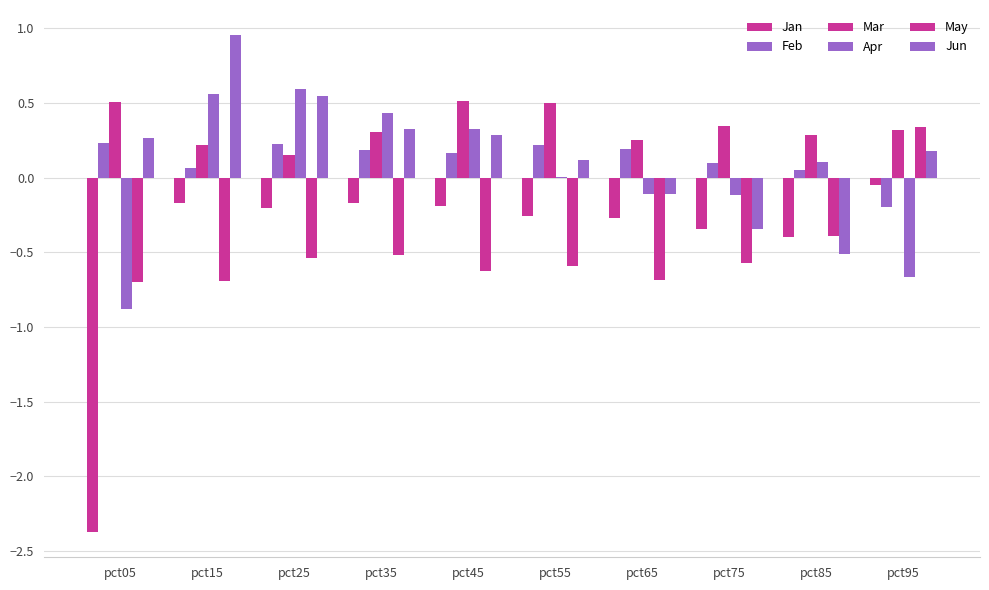

How many series are shown in this chart?

6